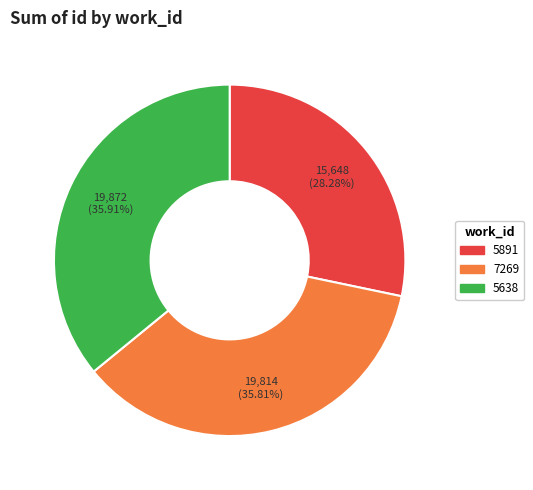

Is there any slice that represents more than half of the pie?

No